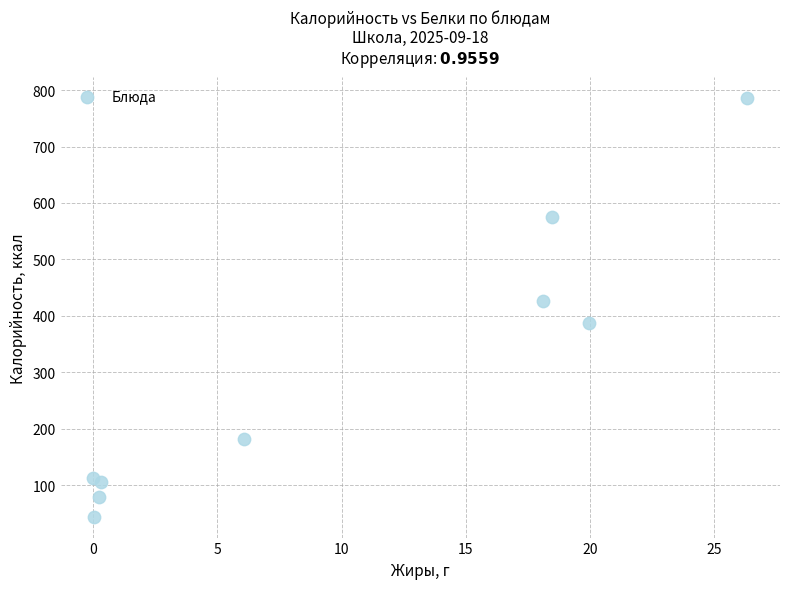

What Y value in the scatter plot is closest to 415?

426.3